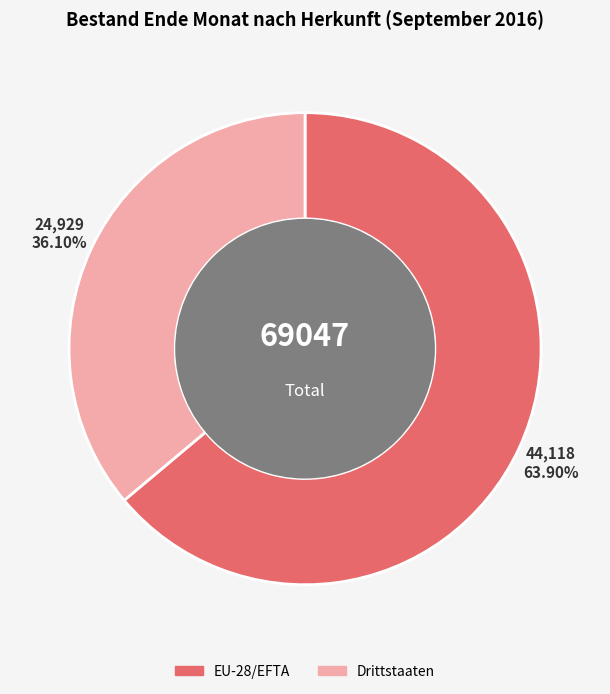

What is the ratio of the value at EU-28/EFTA to the value at Drittstaaten?

1.8